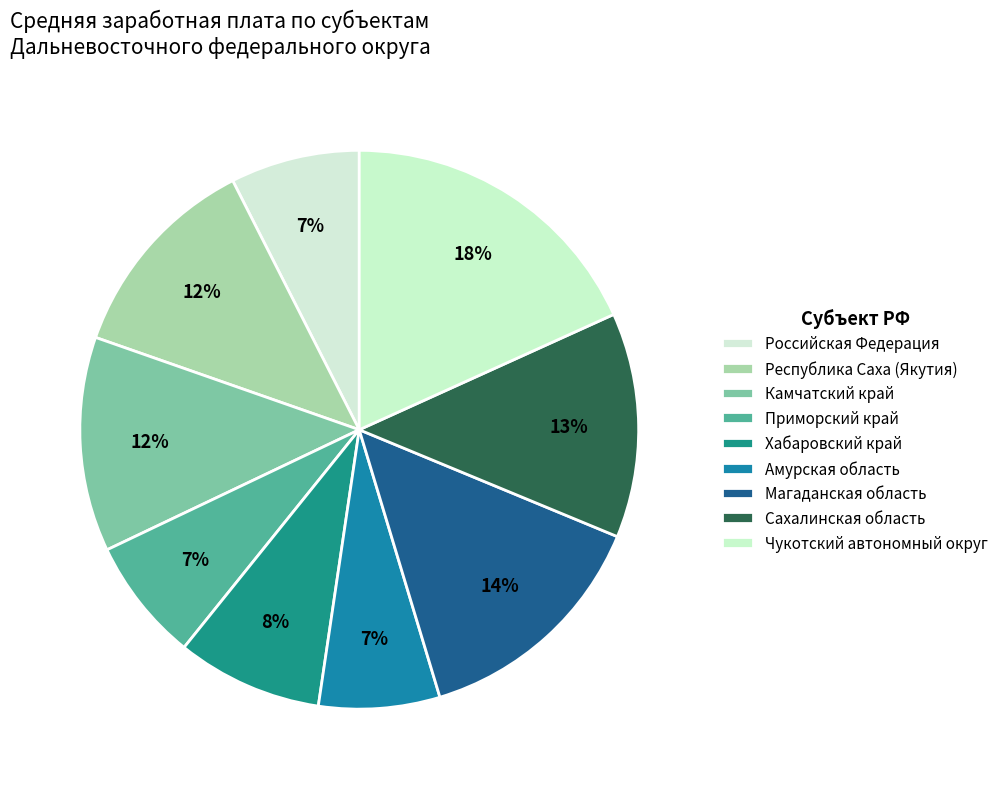

Approximately how many times larger is the value at Сахалинская область compared to Приморский край?

1.8